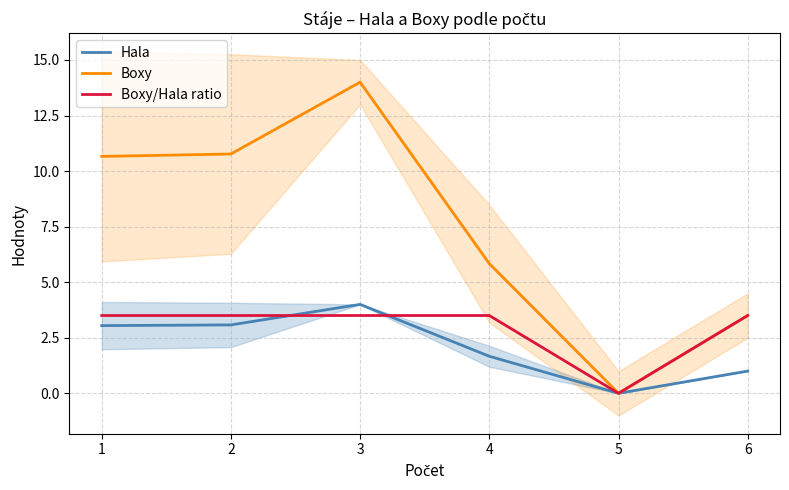

What is the average value of the Hala series?

2.1